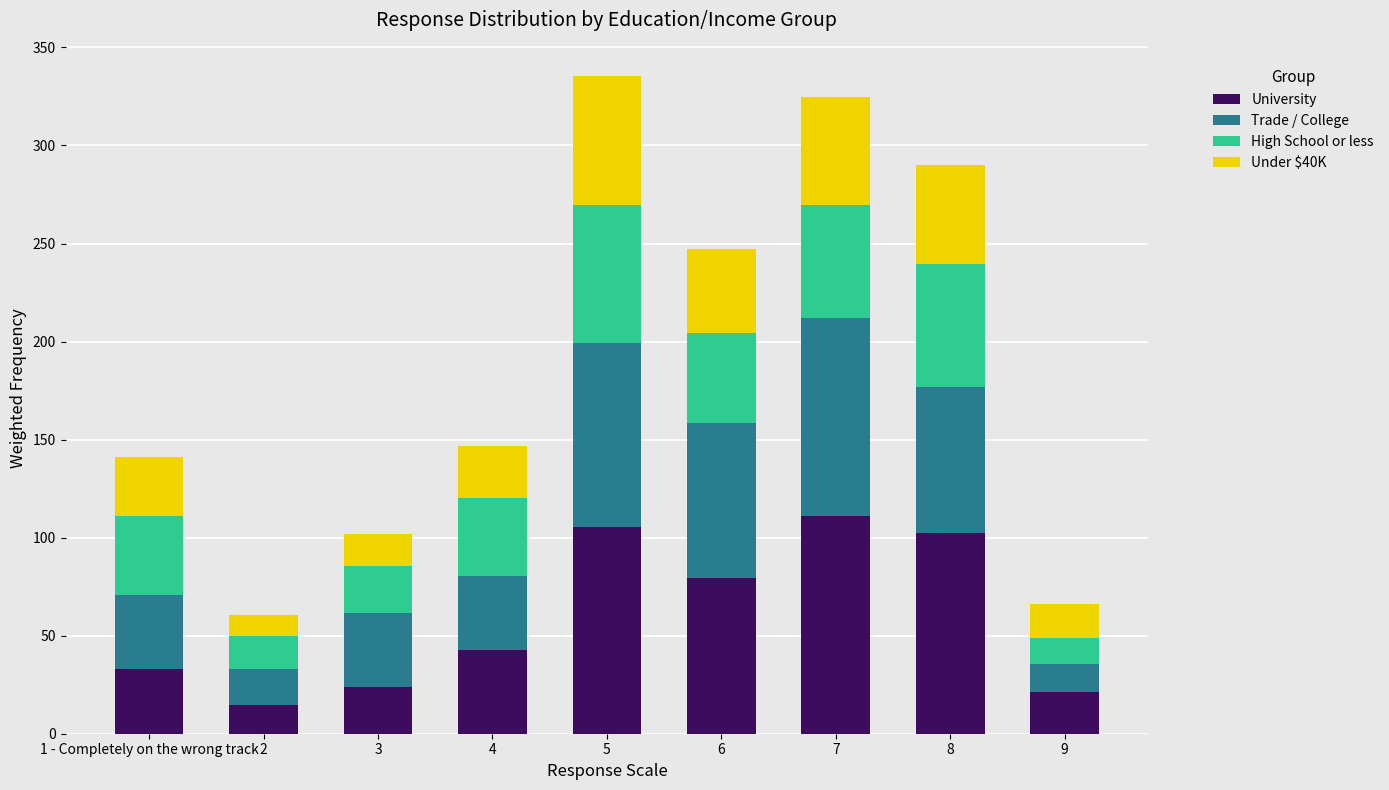

What is the sum of all University values?

533.8